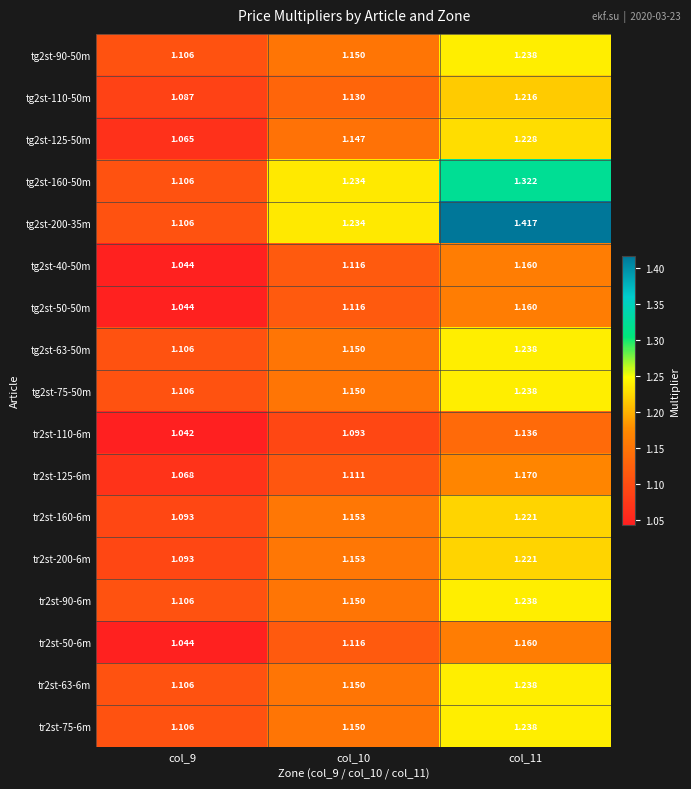

Is the value of tg2st-160-50m at col_11 greater than the value of tr2st-63-6m at col_10?

Yes